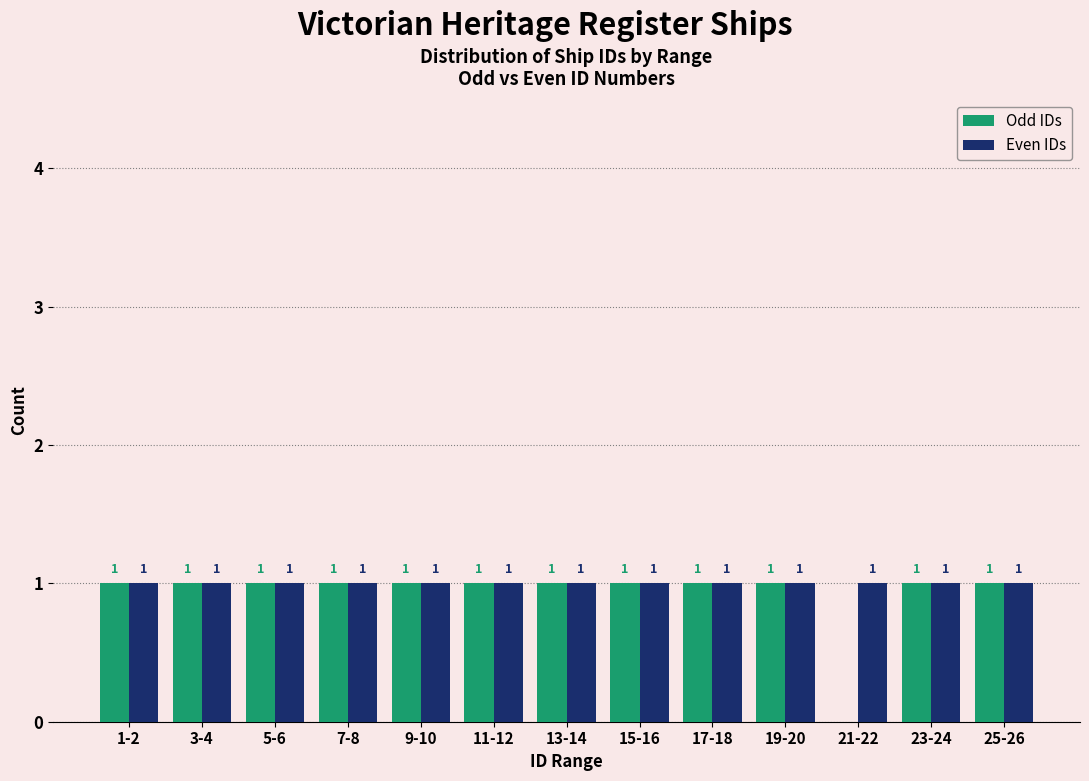

Reading right to left, list all the values displayed in this chart.

Odd IDs: 25-26=1	23-24=1	21-22=0	19-20=1	17-18=1	15-16=1	13-14=1	11-12=1	9-10=1	7-8=1	5-6=1	3-4=1	1-2=1
Even IDs: 25-26=1	23-24=1	21-22=1	19-20=1	17-18=1	15-16=1	13-14=1	11-12=1	9-10=1	7-8=1	5-6=1	3-4=1	1-2=1